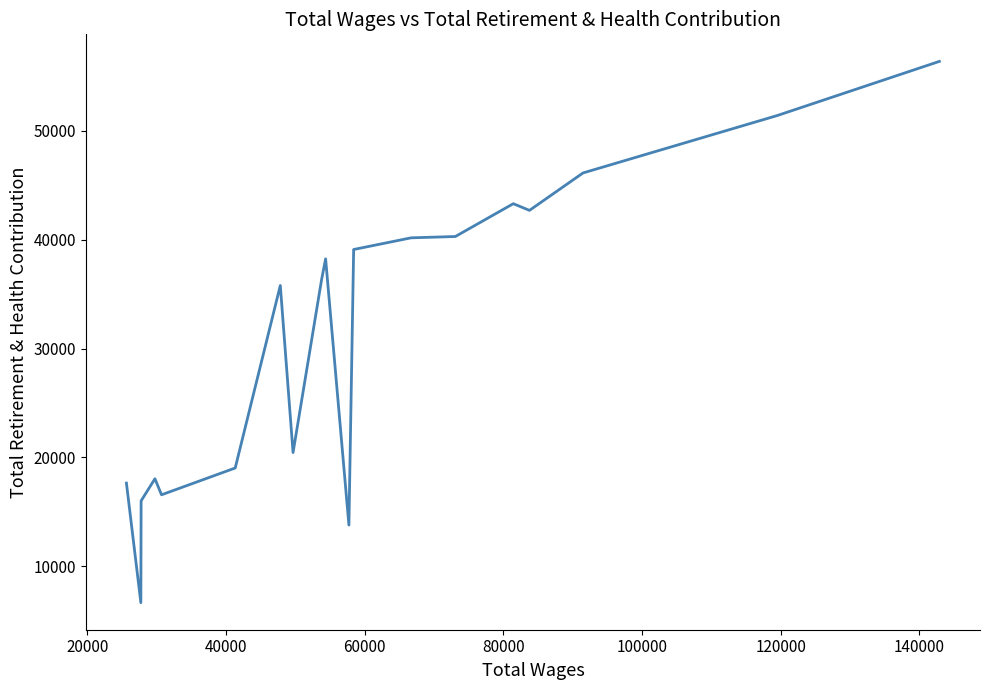

Does the chart have visible grid lines?

No